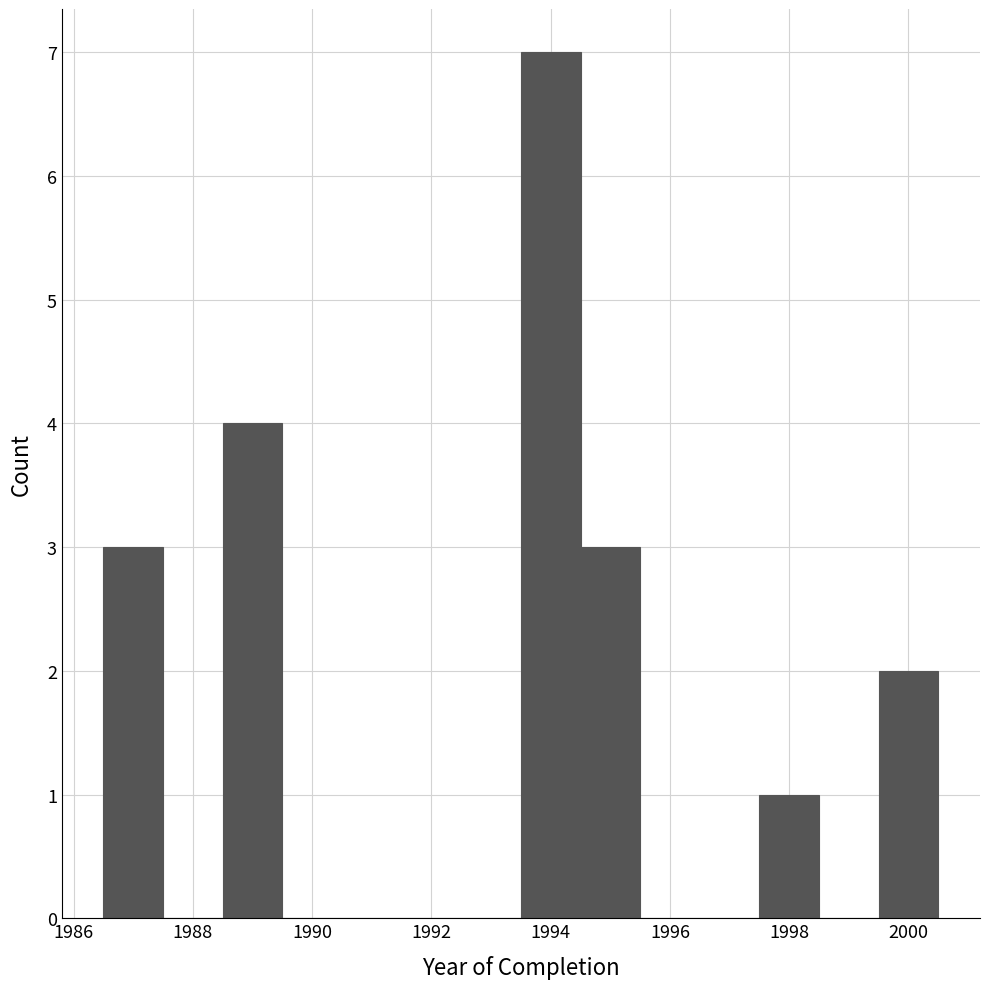

Which range on the x-axis has the tallest bar?

1993.5 to 1994.5